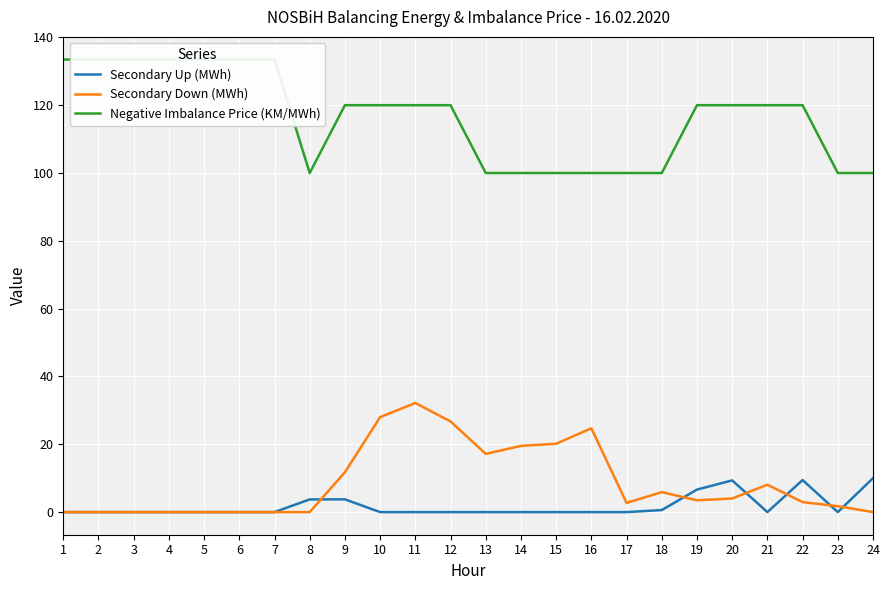

The Secondary Down (MWh) series shows 11.8 at 9. True or false?

True